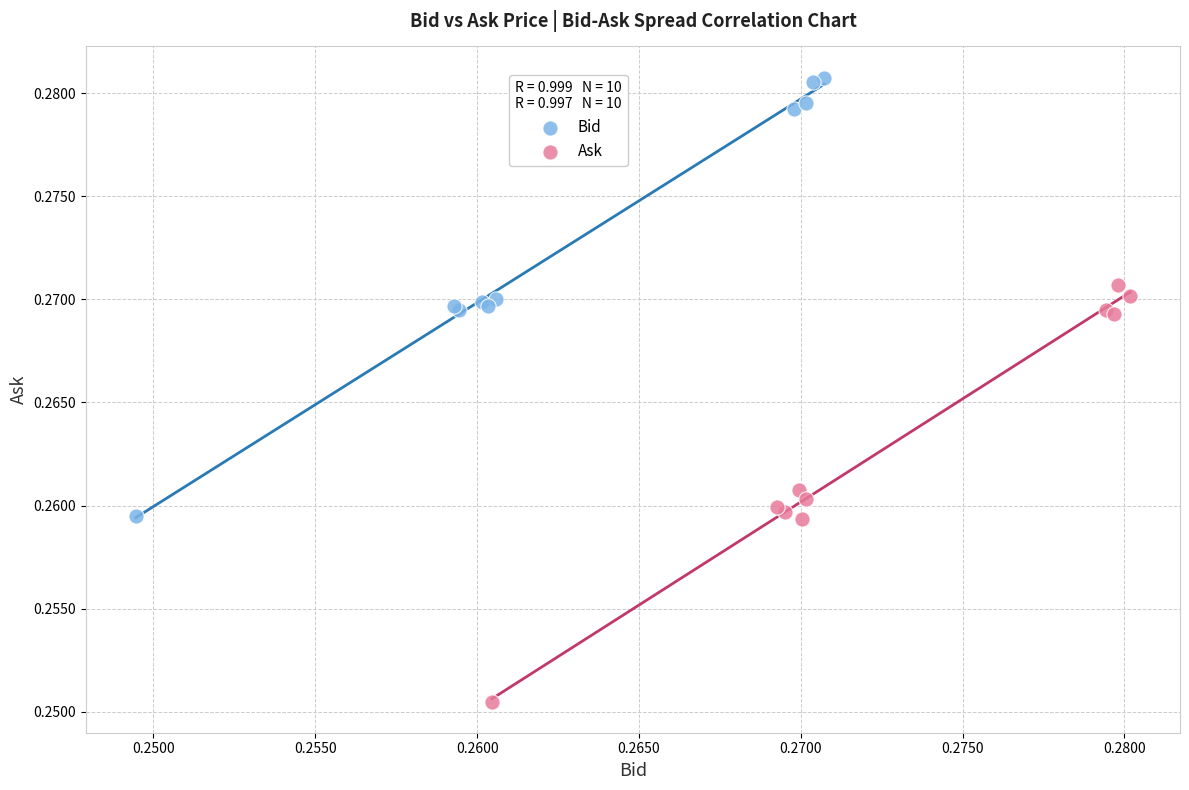

Which series contains the lowest Y value?

Ask